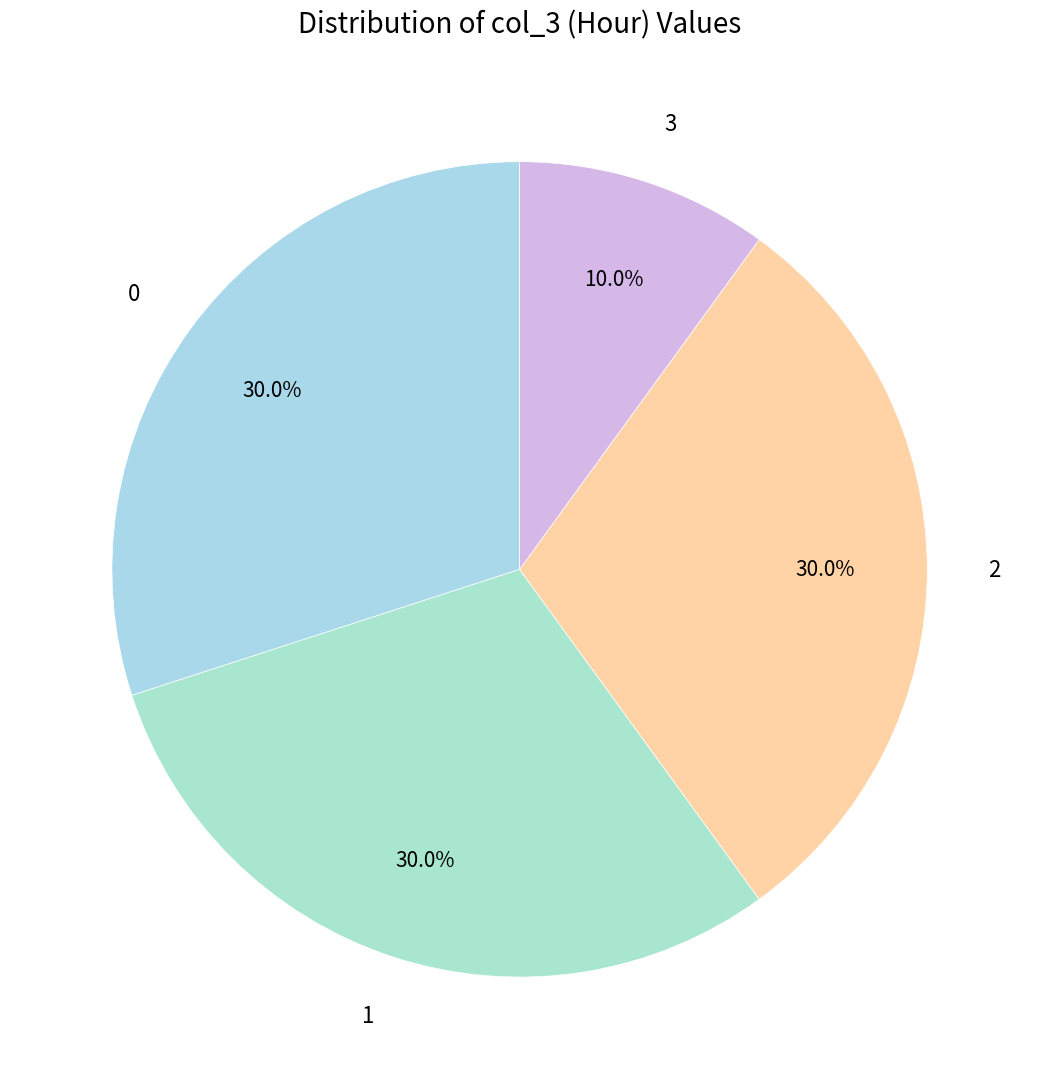

What is the ratio of the value at 3 to the value at 2?

0.3